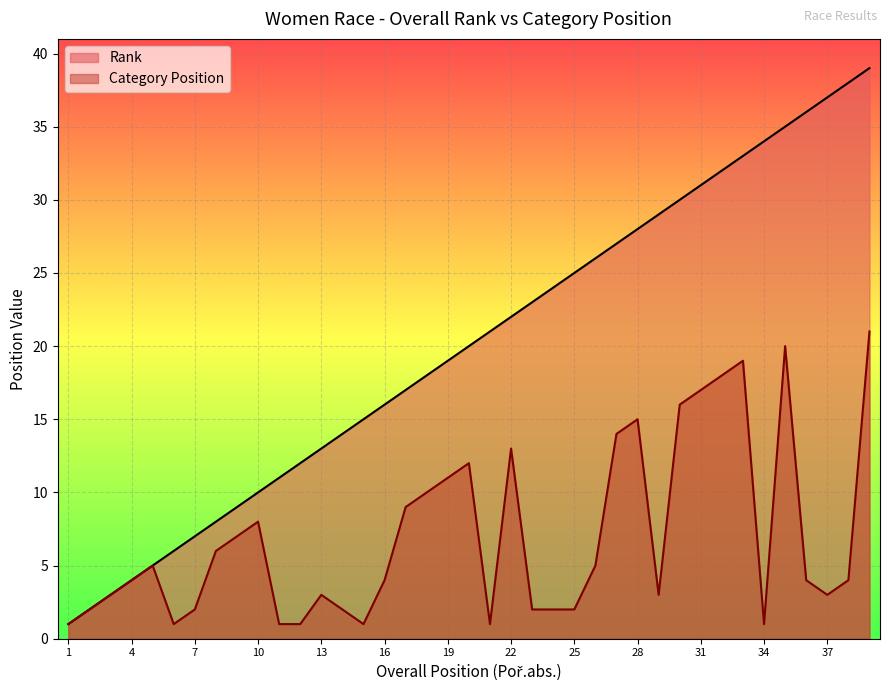

True or false: Rank has more than 0 points higher than both neighbors.

False